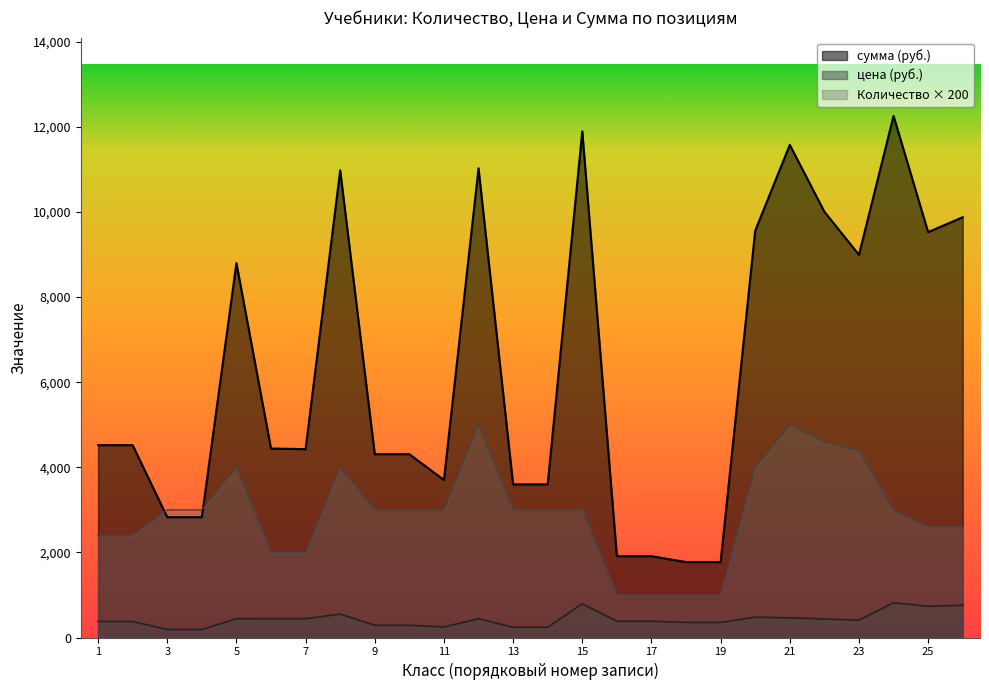

List the series in order of their overall mean, lowest first.

цена (руб.), Количество × 200, сумма (руб.)